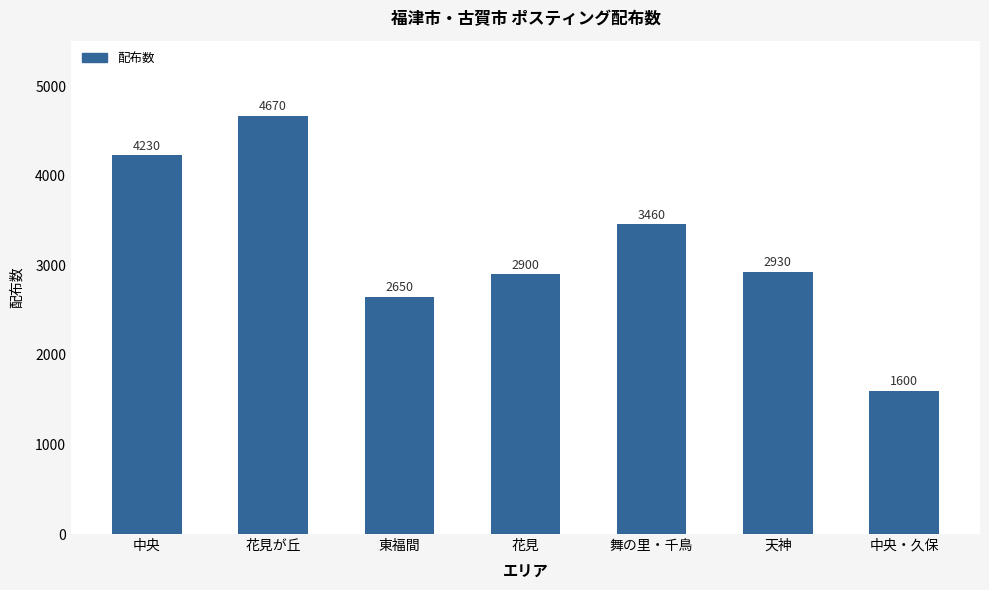

Are the bars horizontal?

No